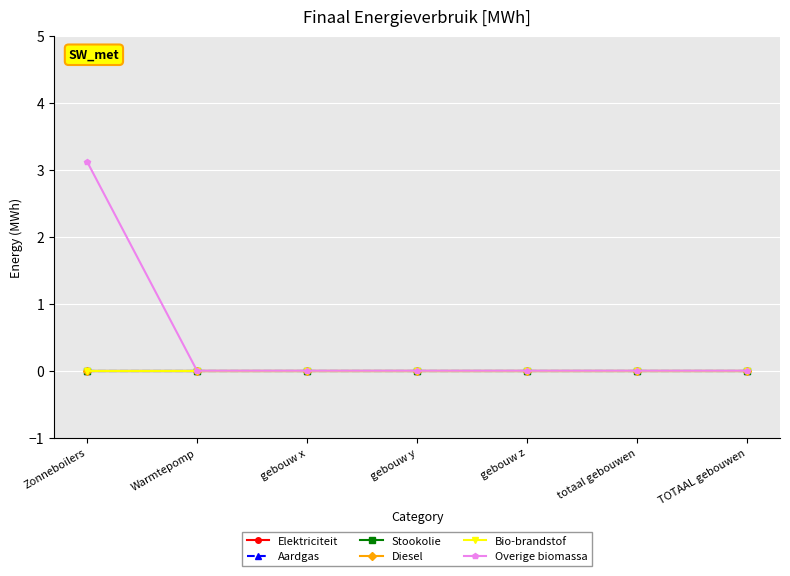

Does the chart have visible grid lines?

Yes